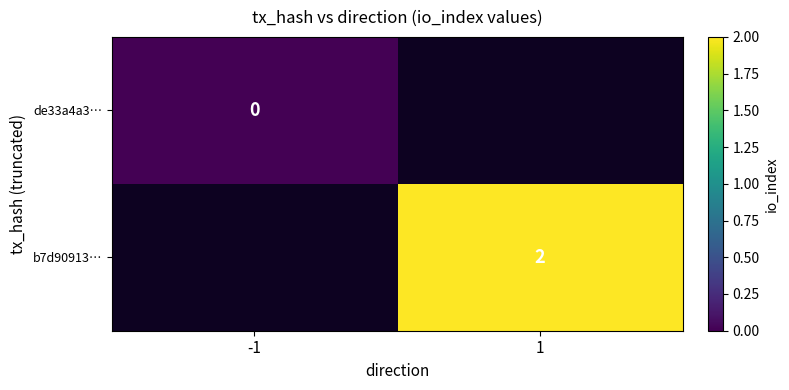

The value of b7d90913… at 1 is 2. True or false?

True